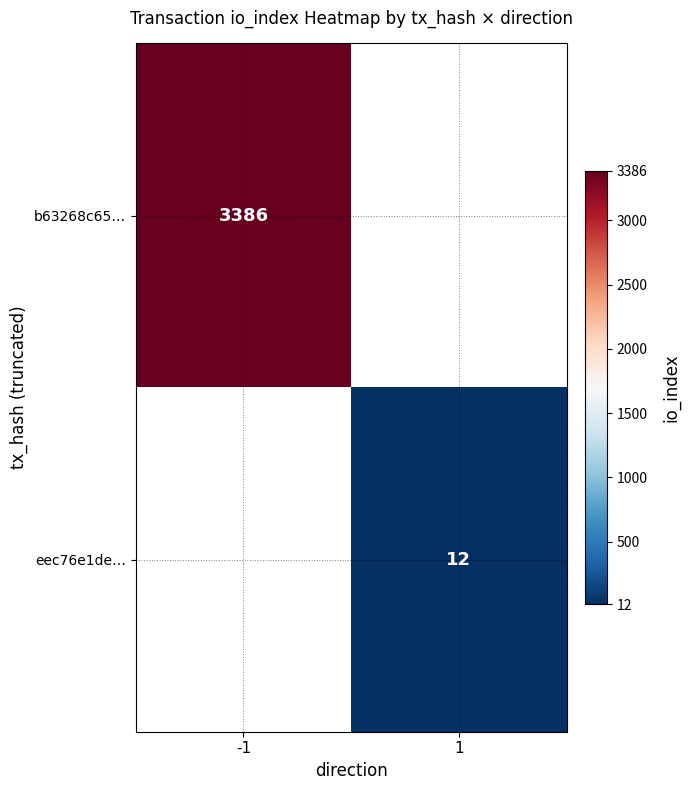

The value of b63268c65… at -1 is 5301. True or false?

False